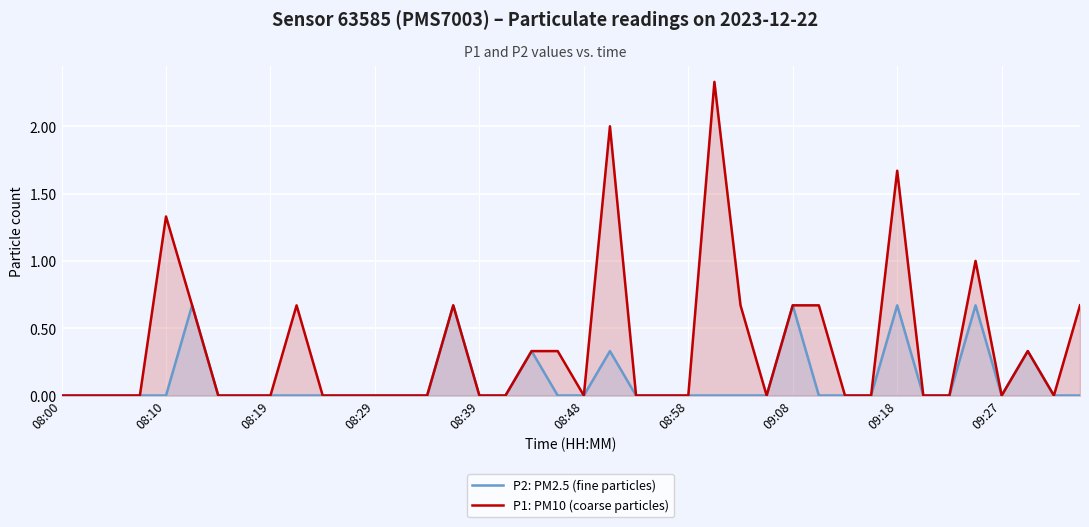

Which category has the lowest value in the P2: PM2.5 (fine particles) series?

08:00